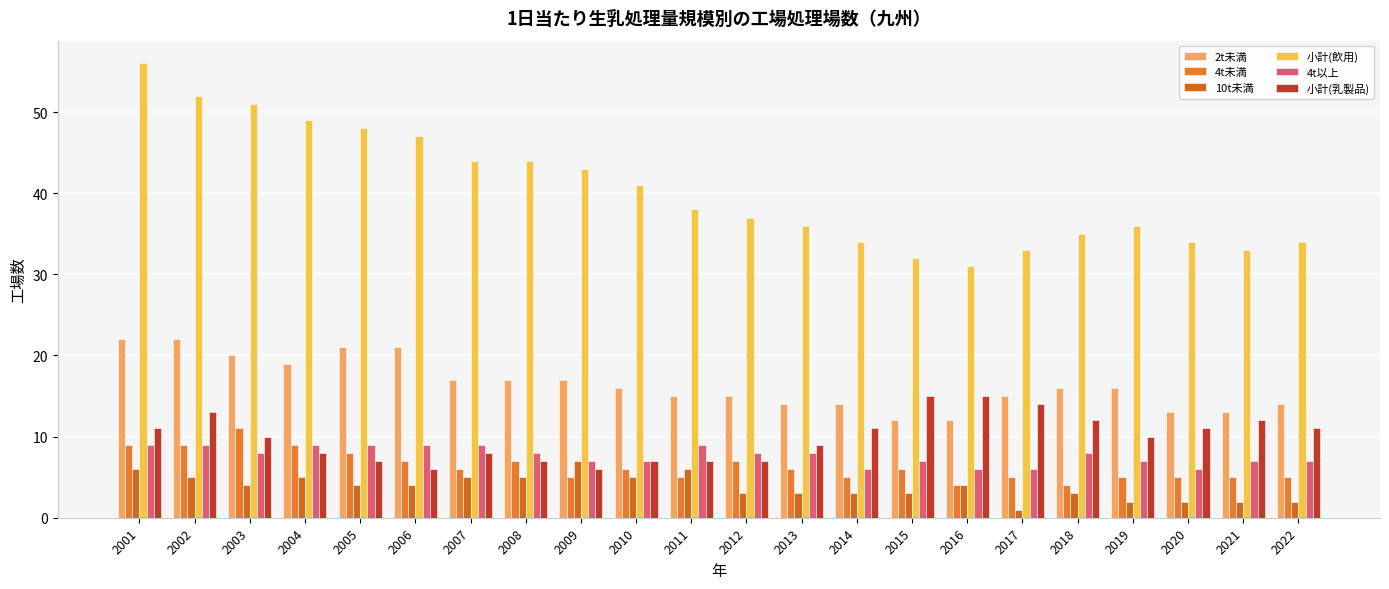

How many groups of bars are there?

22